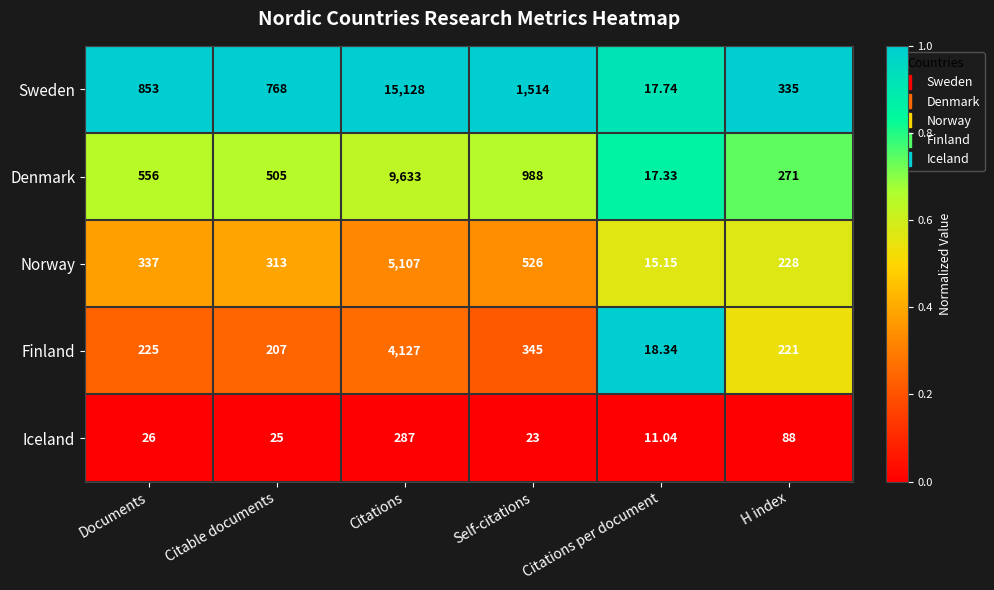

At which category is the sum across all series the highest?

Citations